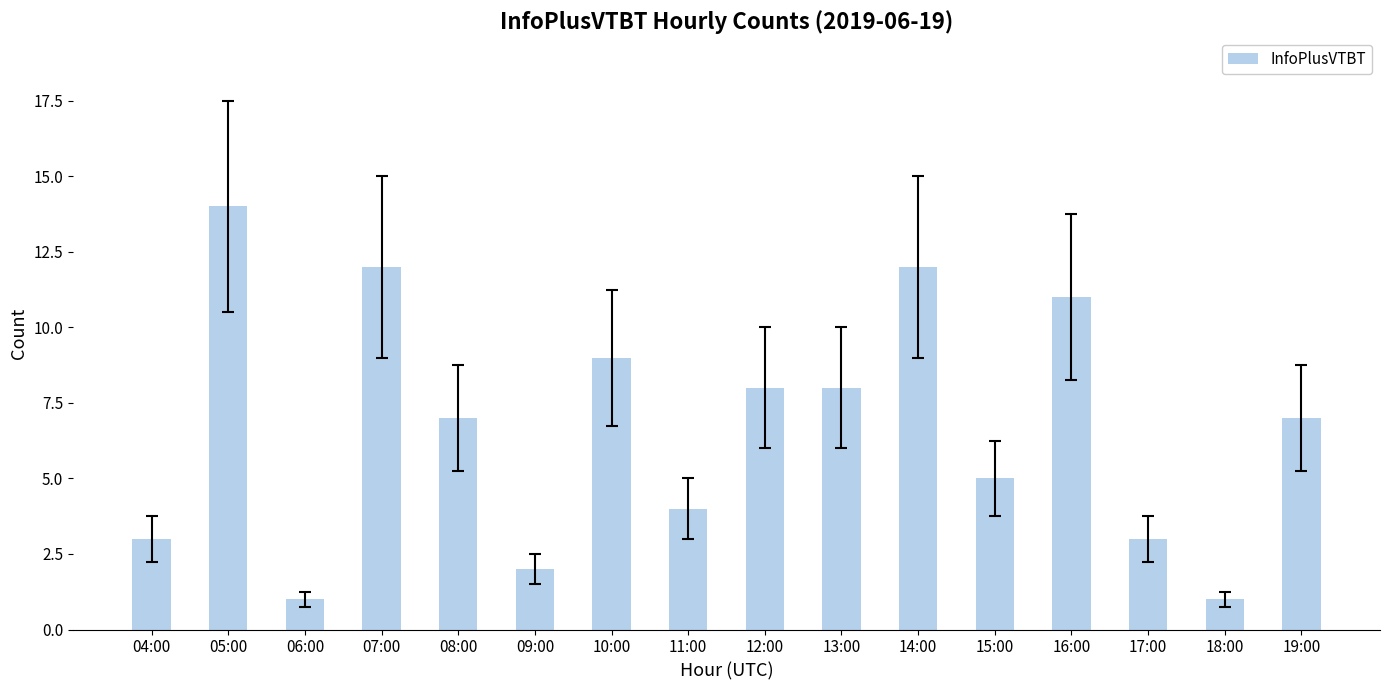

The value at 19:00 is 7. True or false?

True